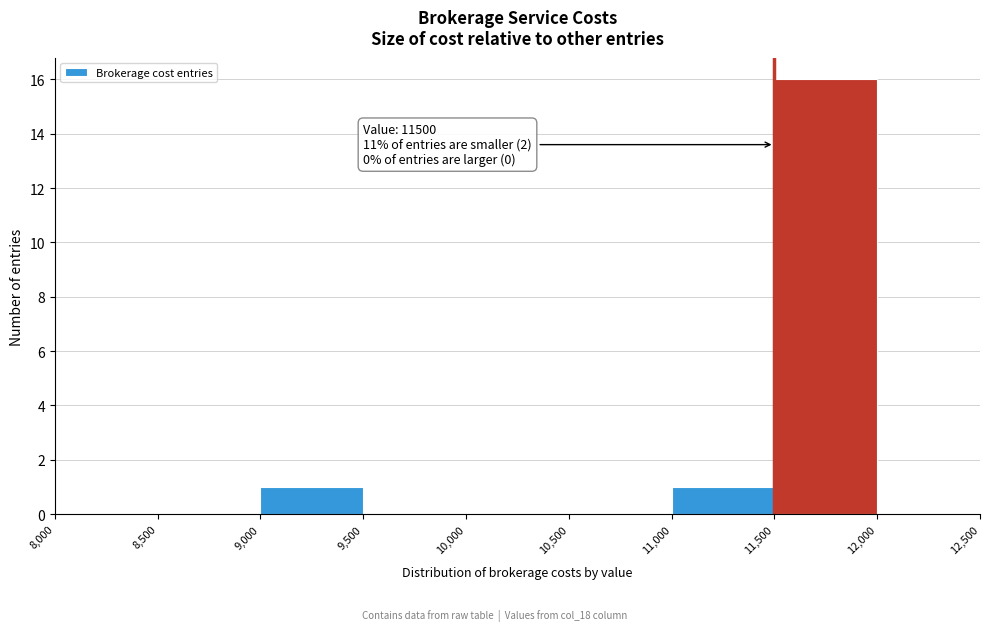

Which range on the x-axis has the tallest bar?

11,500 to 12,000